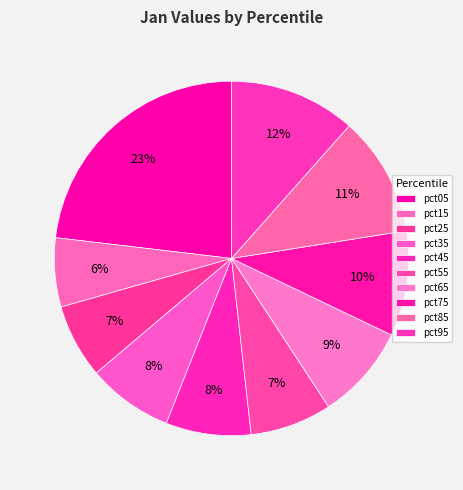

Which has a higher value, pct55 or pct35?

pct35